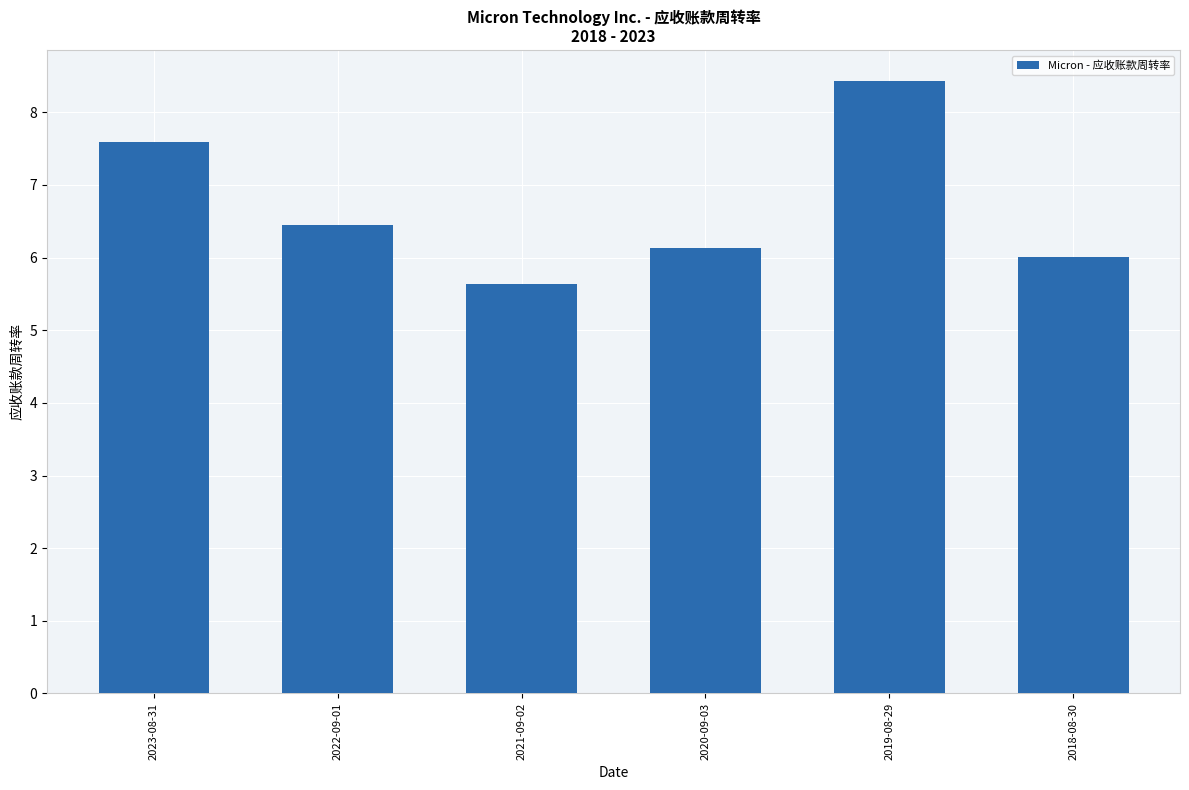

Approximately how many times larger is the value at 2020-09-03 compared to 2021-09-02?

1.1